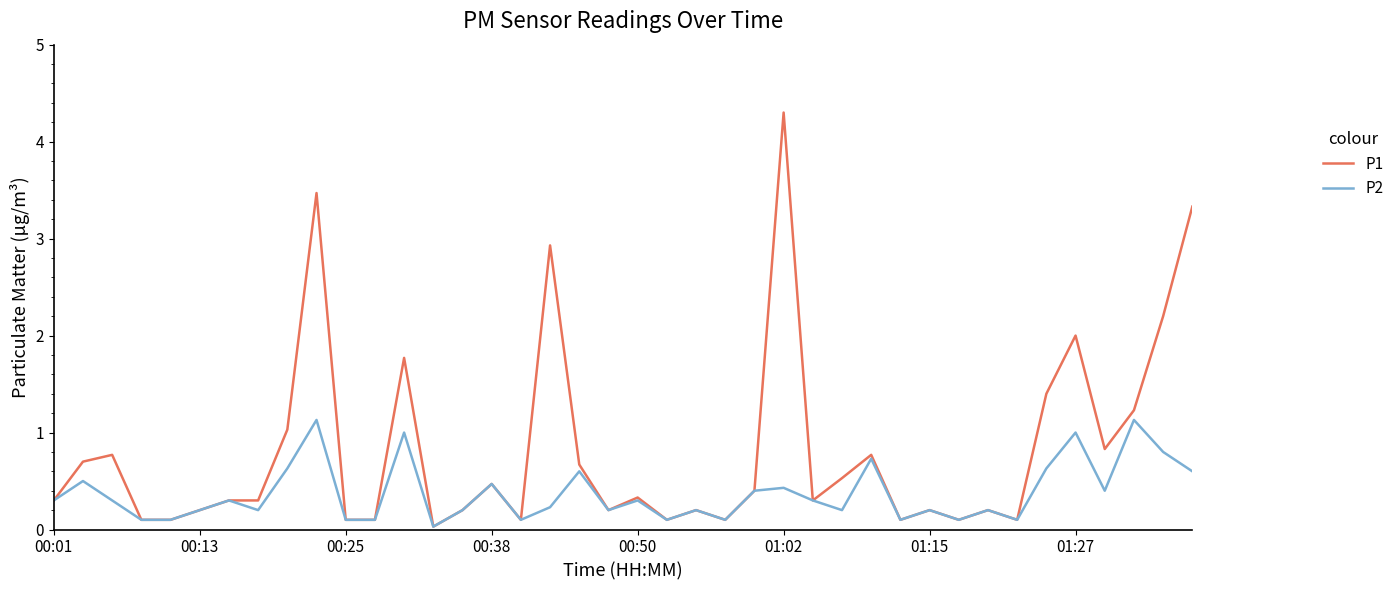

What is the average value of the P2 series?

0.4